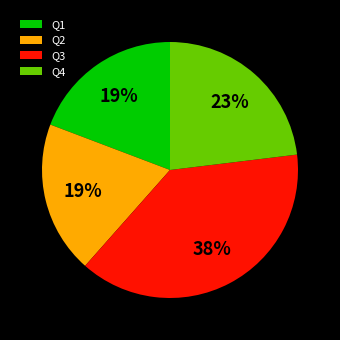

To the nearest percent, what is the difference between the Q1 and Q3 slice percentages?

19%